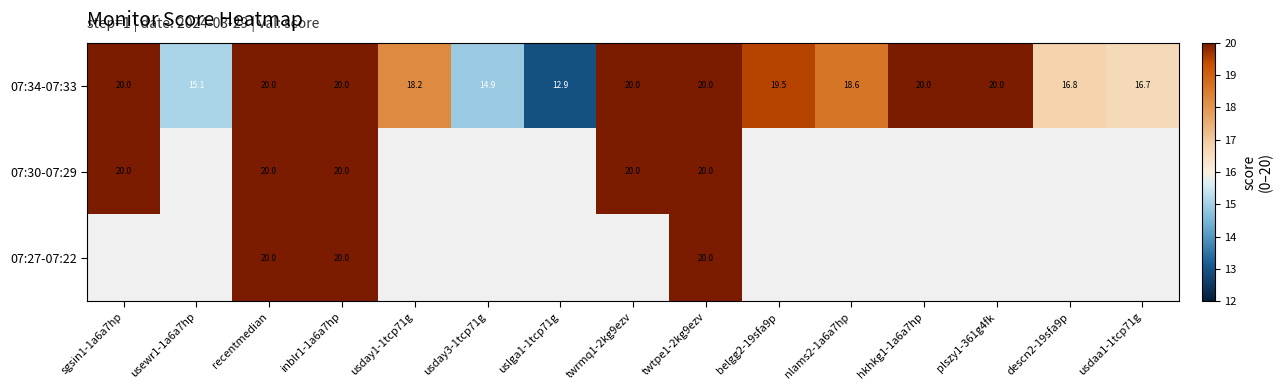

Which series has the largest total across all categories?

07:34-07:33